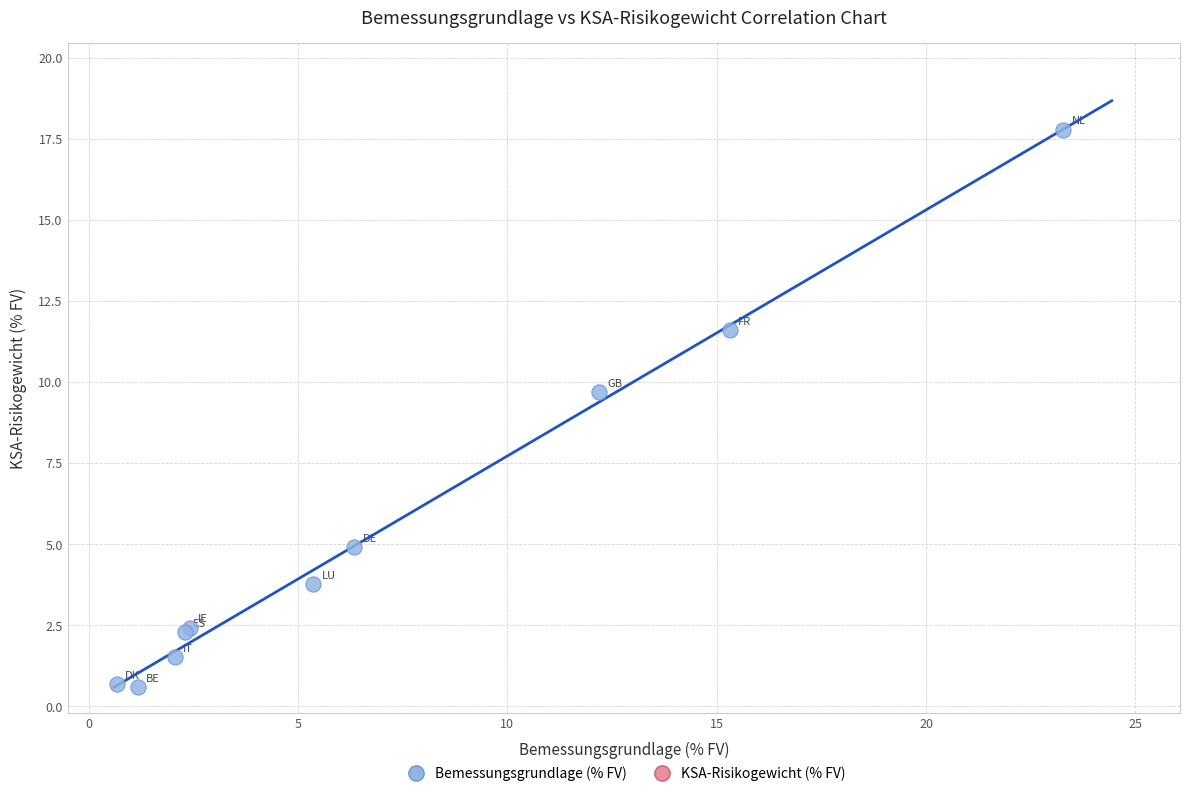

What Y value in the scatter plot is closest to 9?

9.7